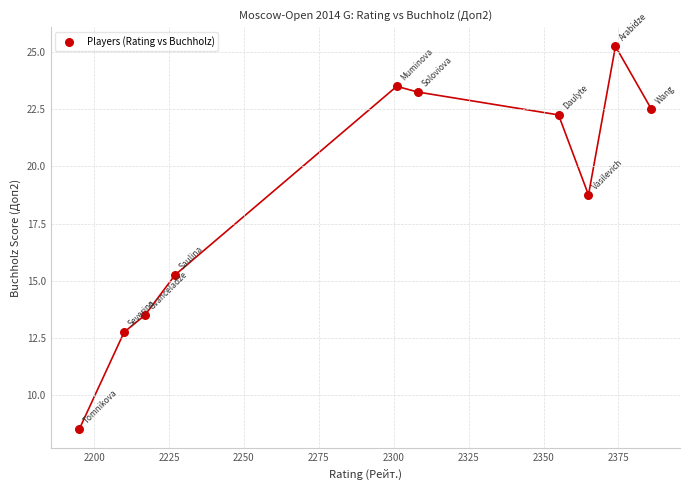

What is the average X value?

2293.8